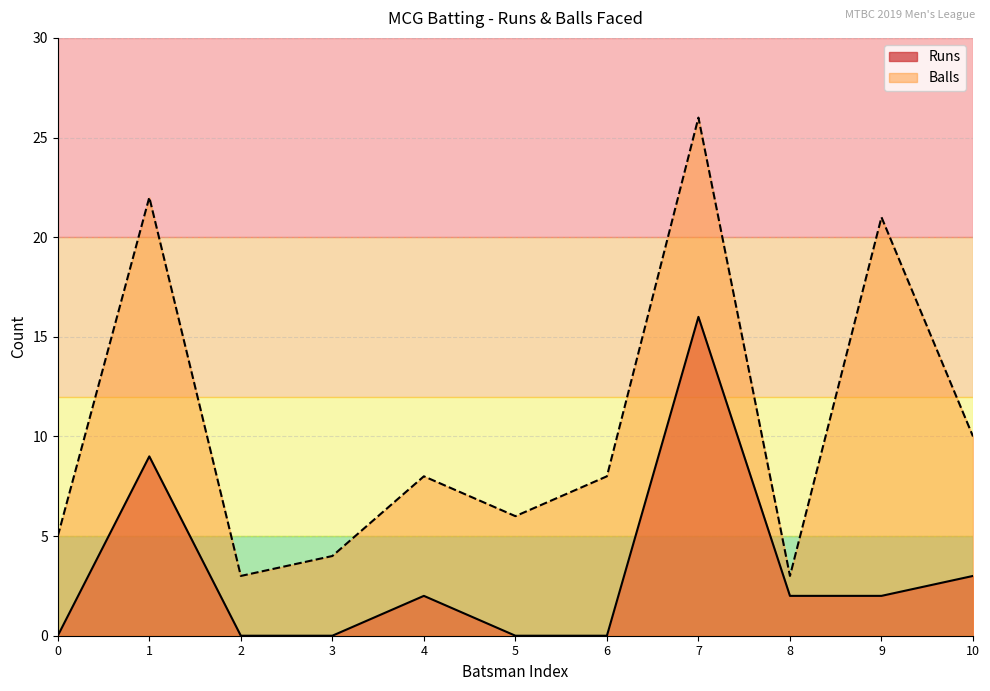

What is the maximum value for Balls?

26